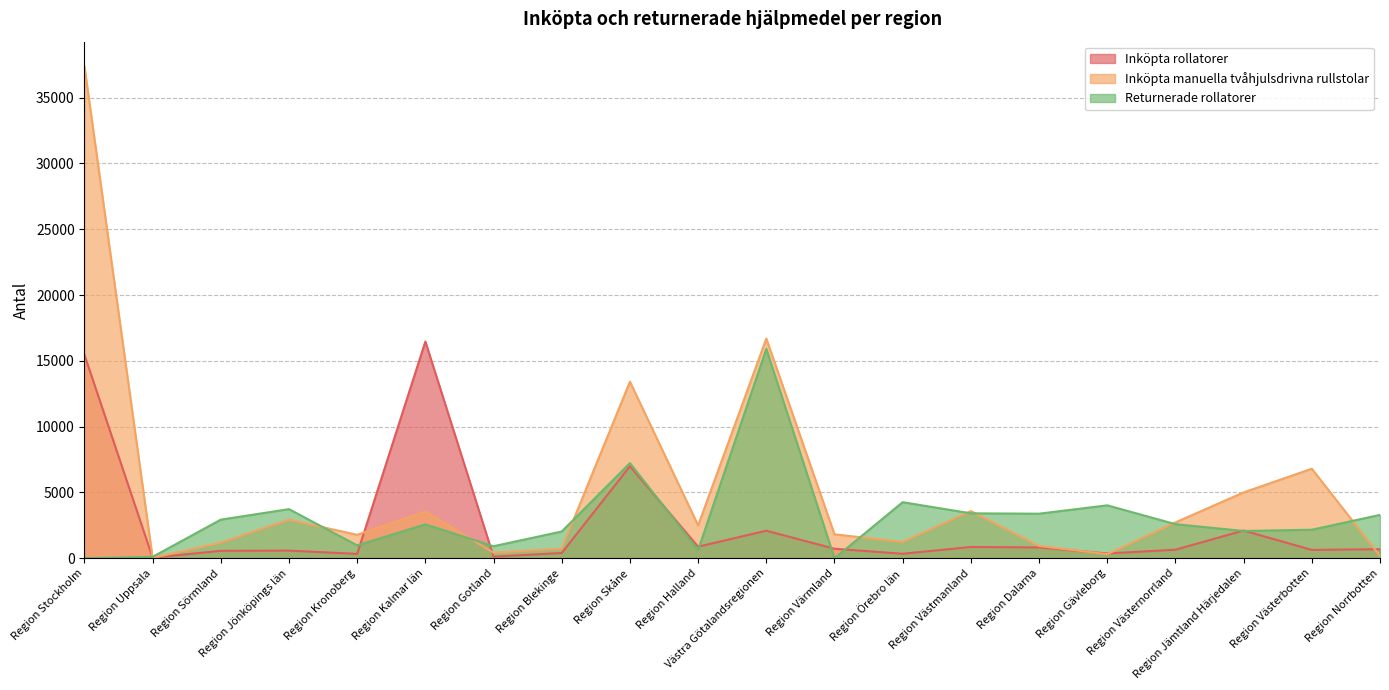

After their last crossing, which series has the higher values: Returnerade rollatorer or Inköpta manuella tvåhjulsdrivna rullstolar?

Returnerade rollatorer